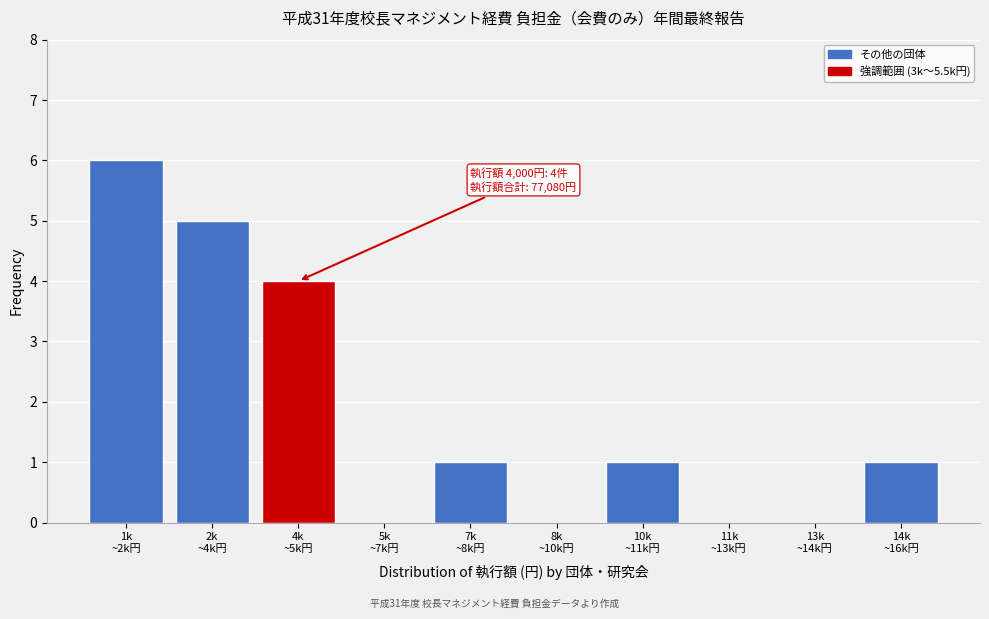

What is the maximum value shown in the chart?

6